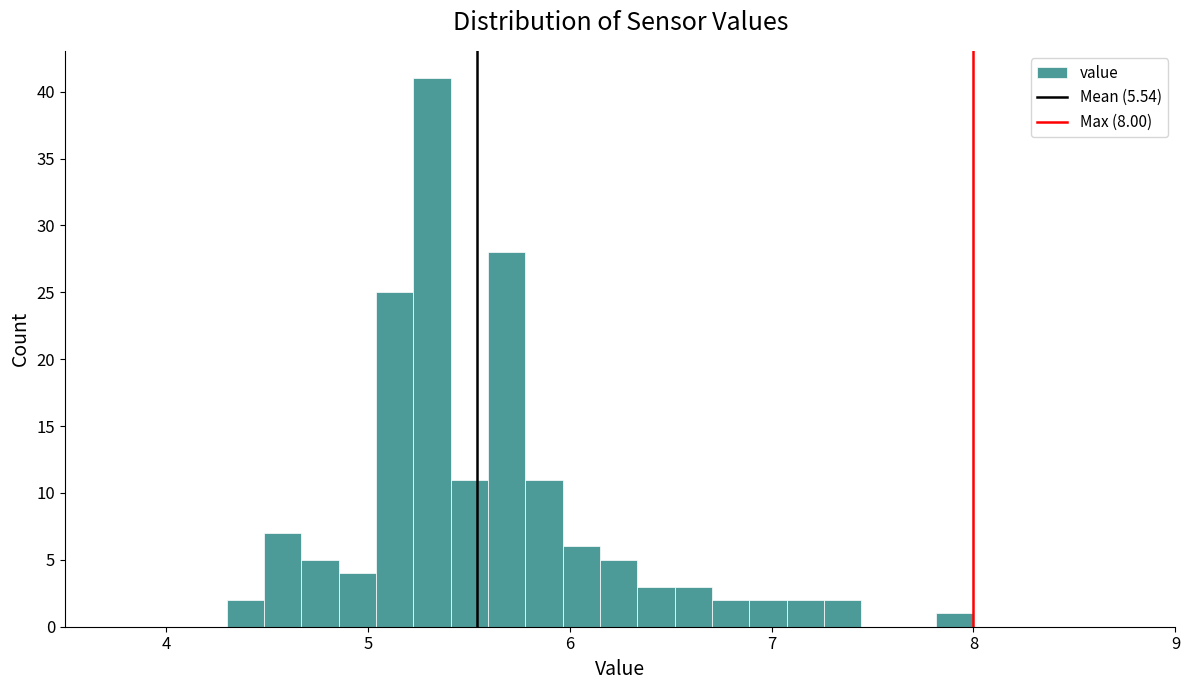

Read against the x-axis, roughly where is the centre of the tallest bar?

5.3